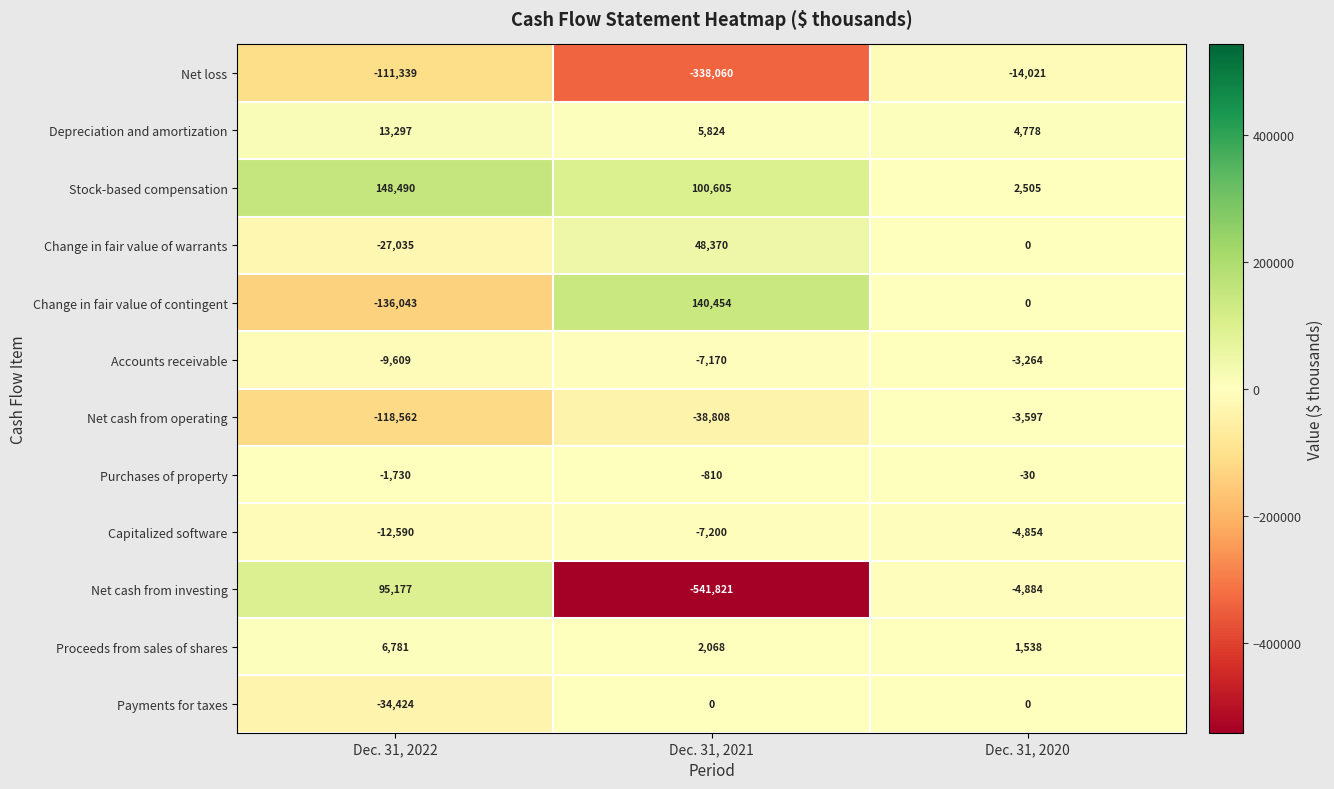

Is it true that Proceeds from sales of shares equals 3031 at Dec. 31, 2021?

False